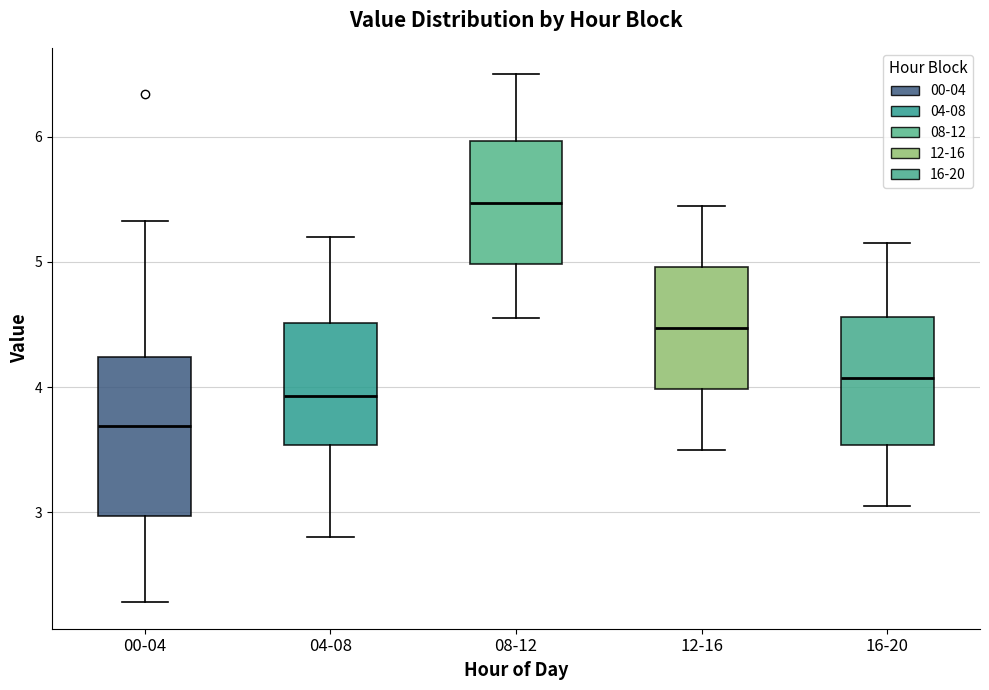

Reading left to right, read every box against the y-axis: the position of its median line, the range the box covers, and the ends of its whiskers. The values are not printed on the chart, so give them approximately, as read against the axis.

00-04: median 3.7, box 3.0 to 4.2, whiskers 2.3 to 5.3
04-08: median 3.9, box 3.5 to 4.5, whiskers 2.8 to 5.2
08-12: median 5.5, box 5.0 to 6.0, whiskers 4.6 to 6.5
12-16: median 4.5, box 4.0 to 5.0, whiskers 3.5 to 5.5
16-20: median 4.1, box 3.5 to 4.6, whiskers 3.1 to 5.2